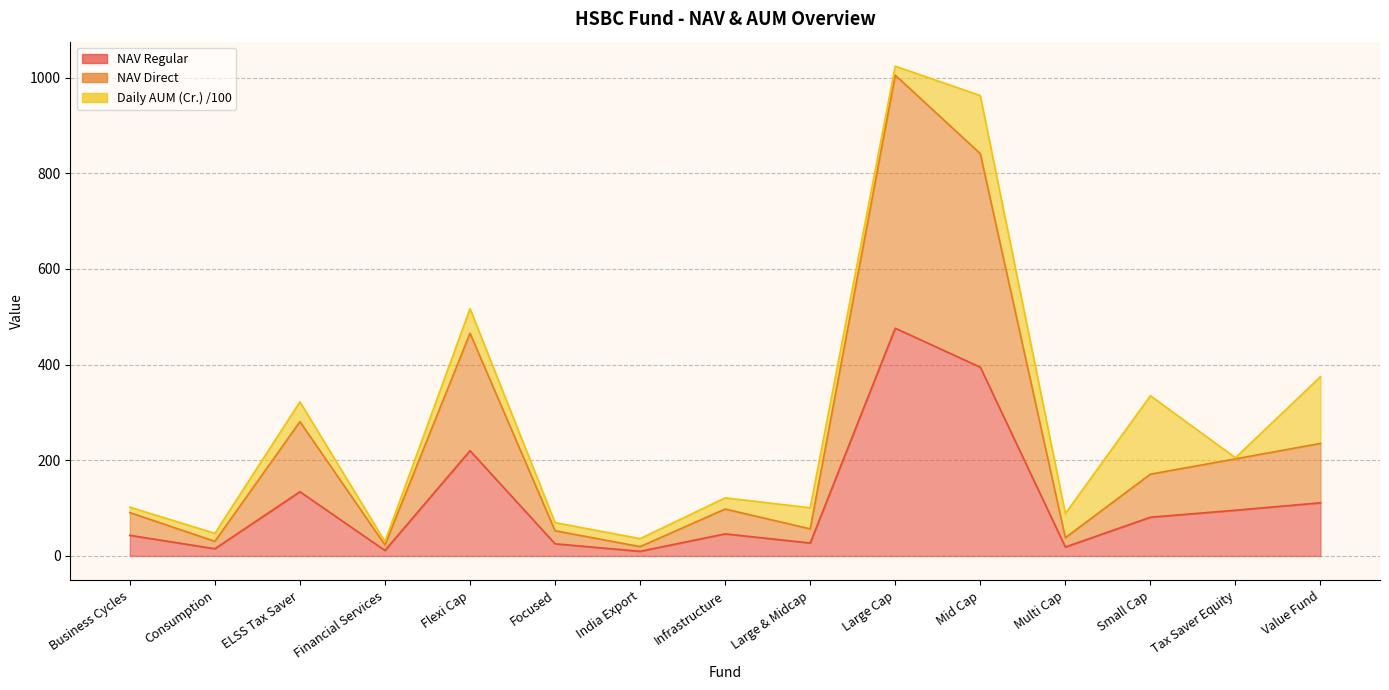

Does the chart display data point markers on the line(s)?

No